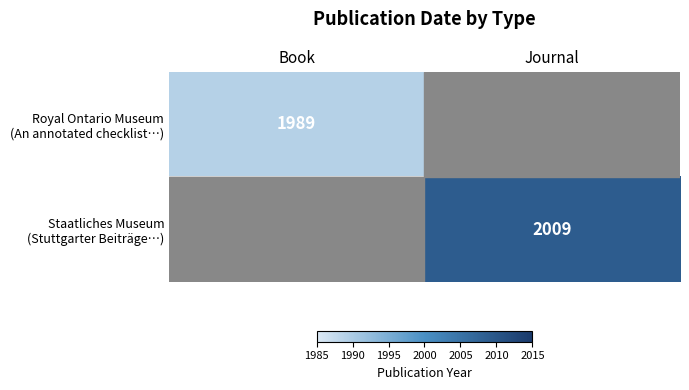

How many positive values does the Royal Ontario Museum (An annotated checklist…) series have?

1